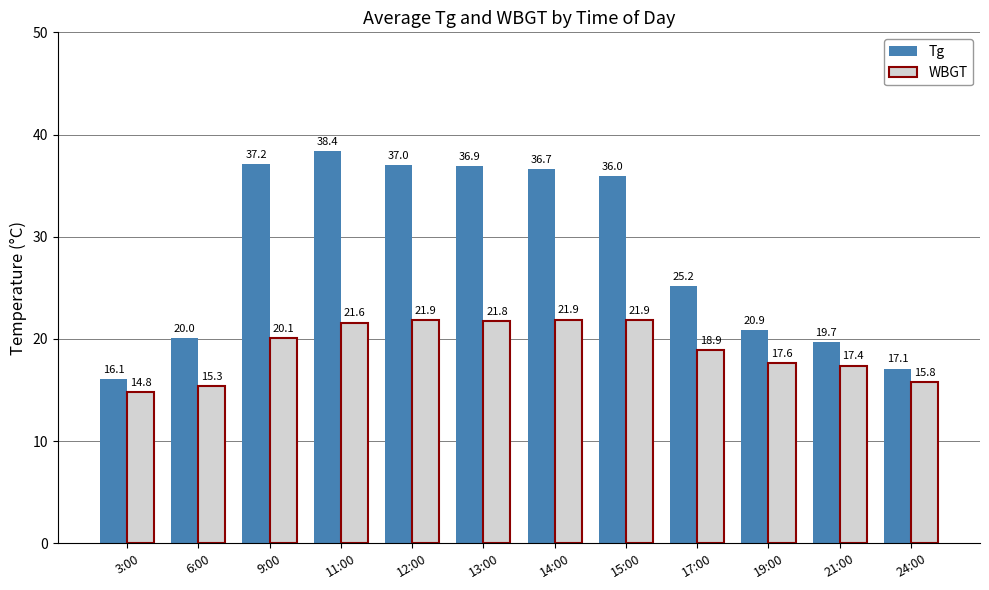

Between 15:00 and 21:00, which series saw the biggest shift?

Tg